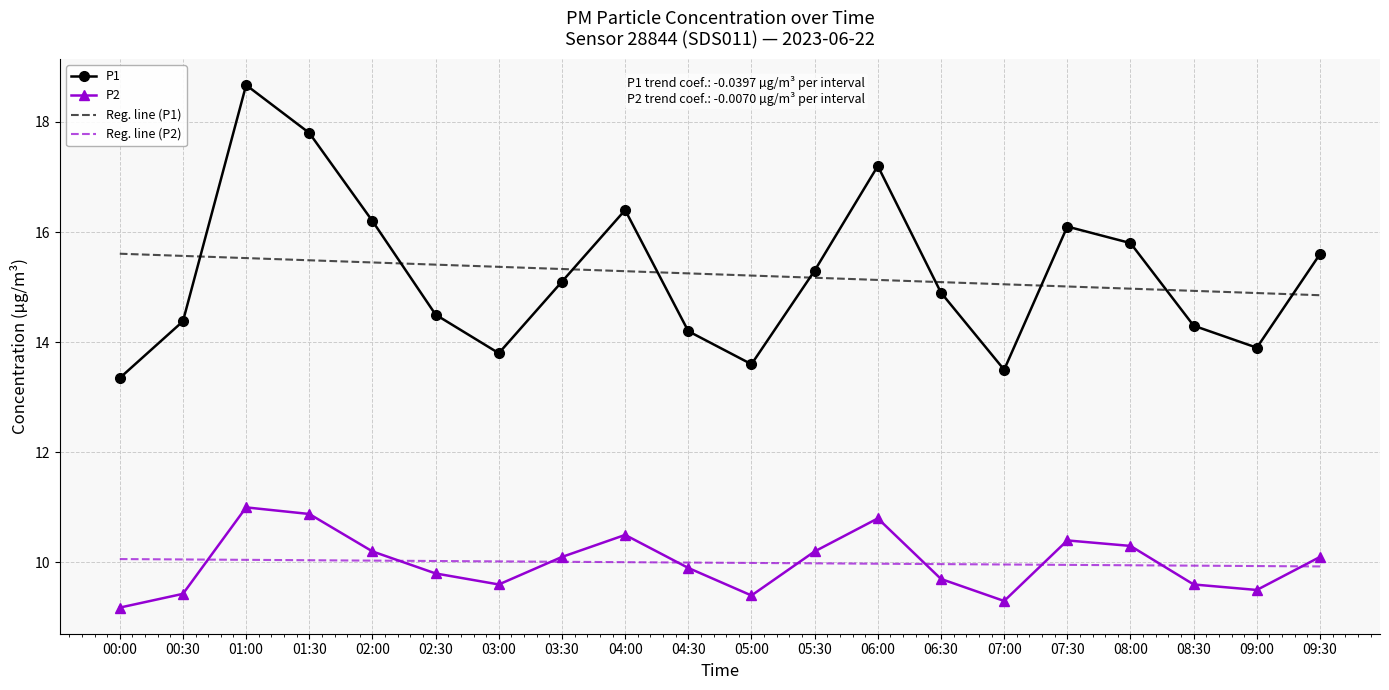

What is the spread (max minus min) of values at 08:30?

5.3